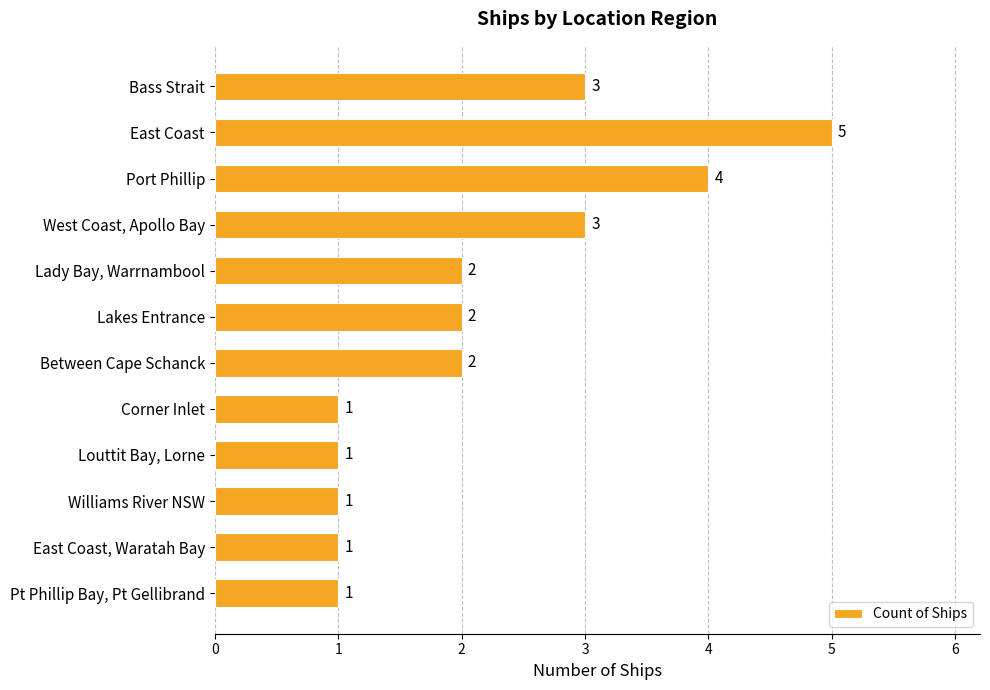

What is the greatest value displayed?

5